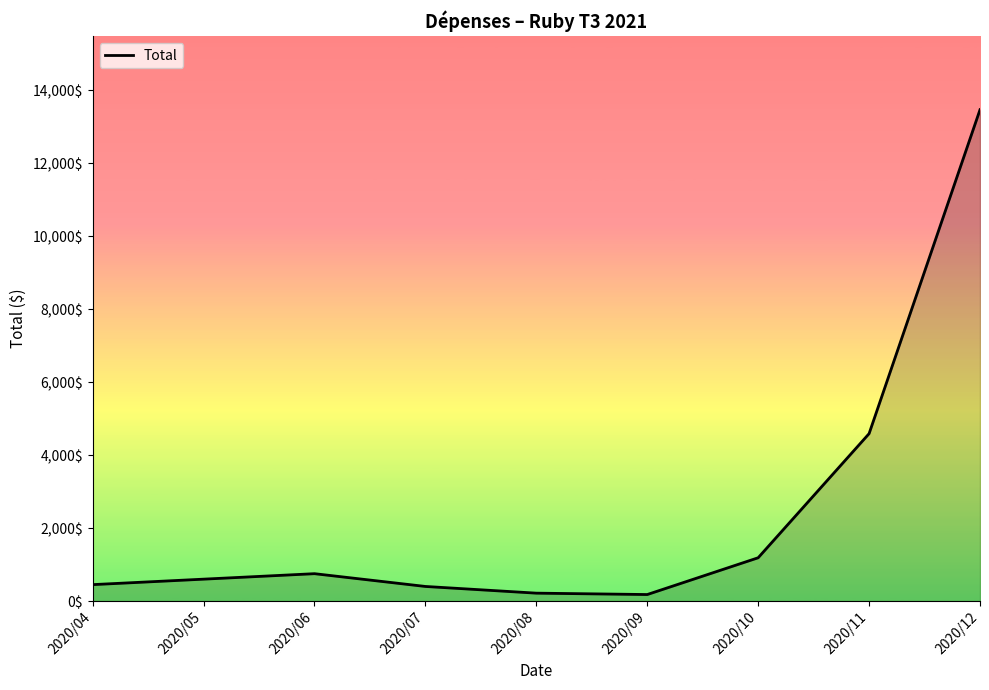

What is the difference between the maximum and second lowest values?

13247.9